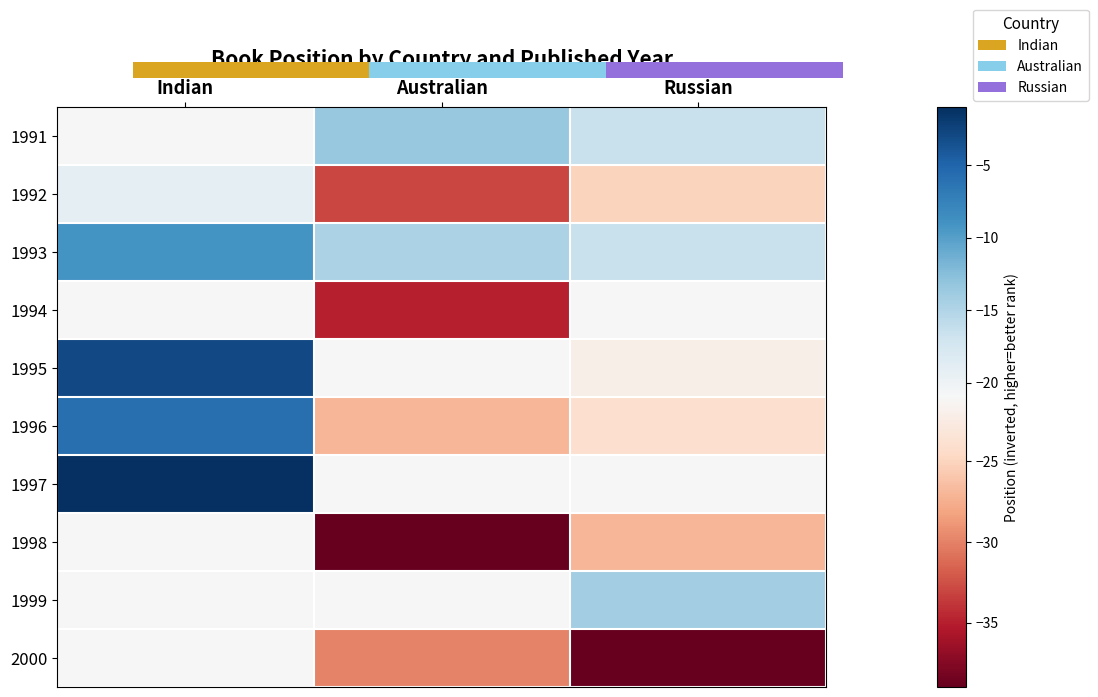

What is the maximum value for 1993?

-9.0